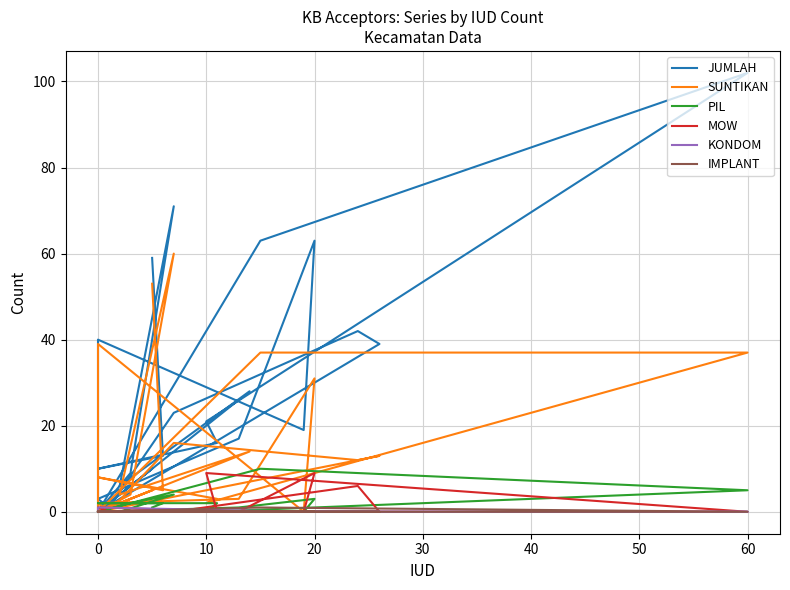

What is the average value of the MOW series?

1